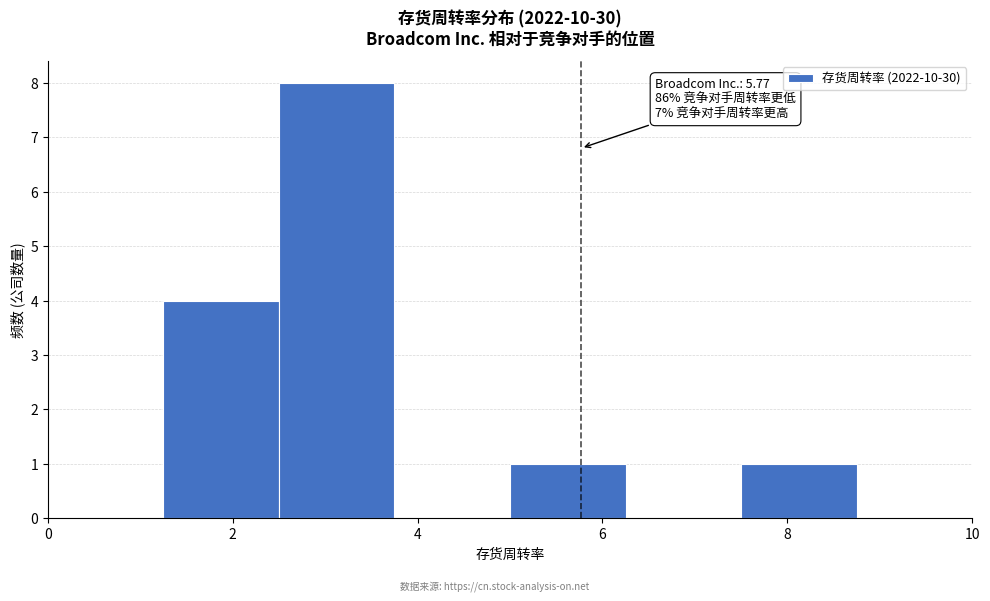

Which range on the x-axis has the tallest bar?

2.50 to 3.75